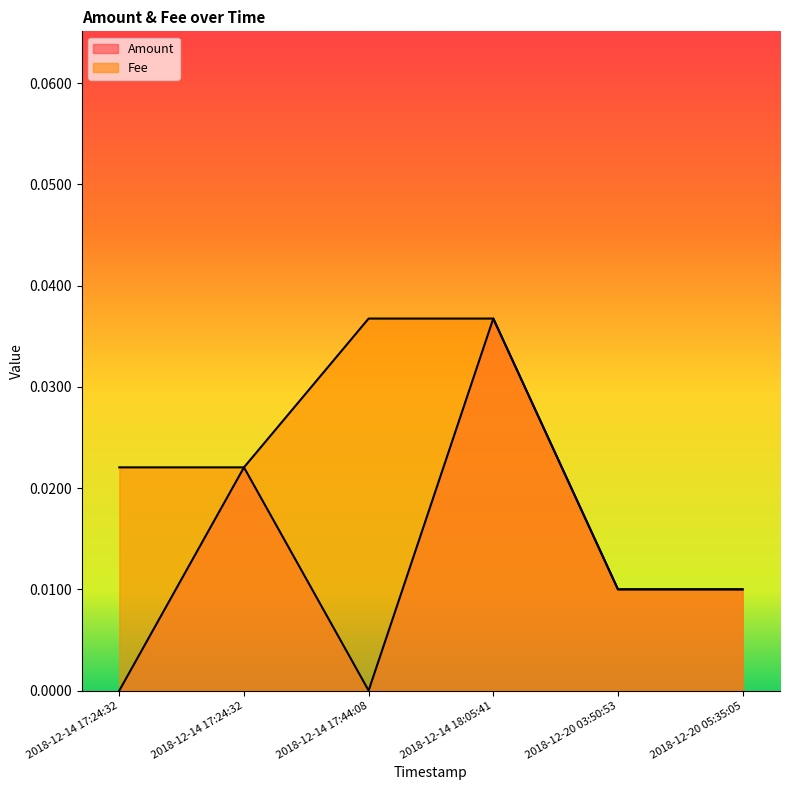

Rank the series by their maximum value, from highest to lowest.

Amount, Fee